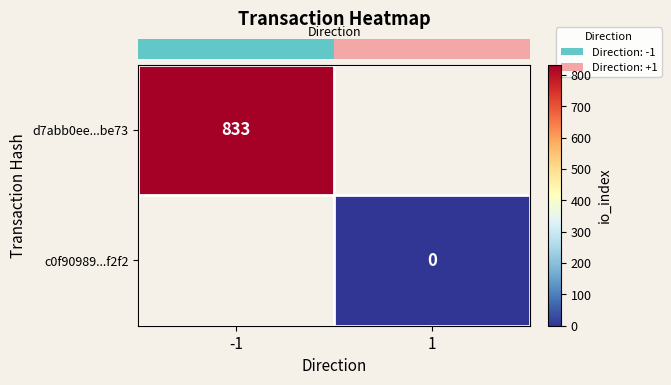

Rank the series by their average value, from lowest to highest.

row_0, row_1